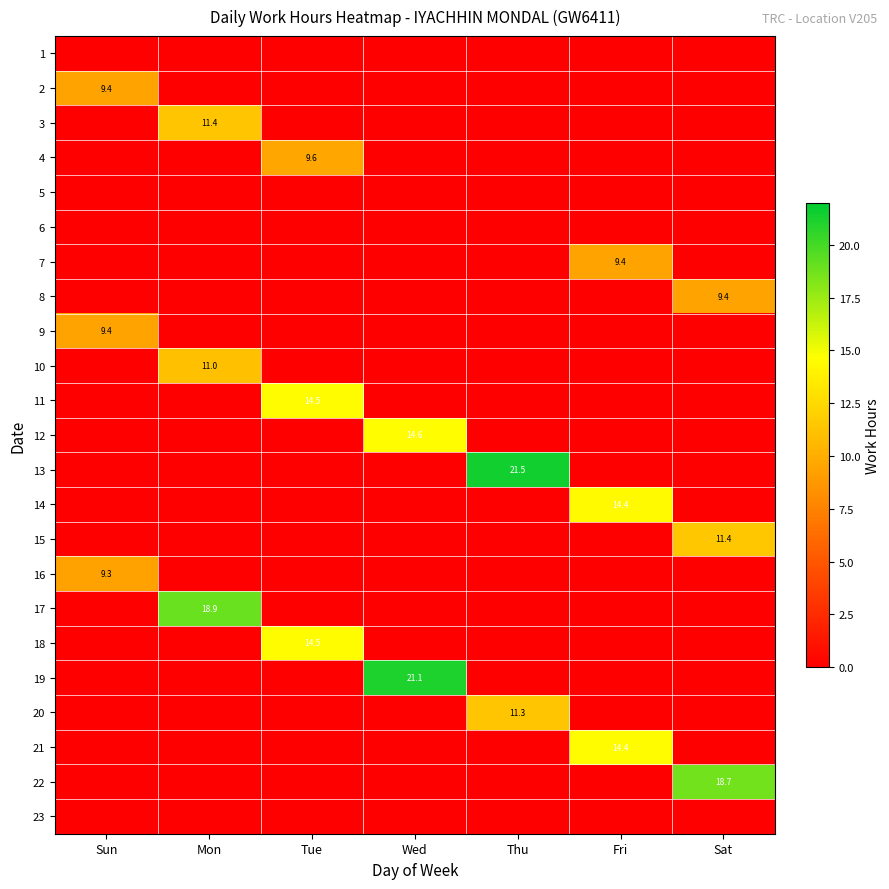

How many data points does each series have?

7